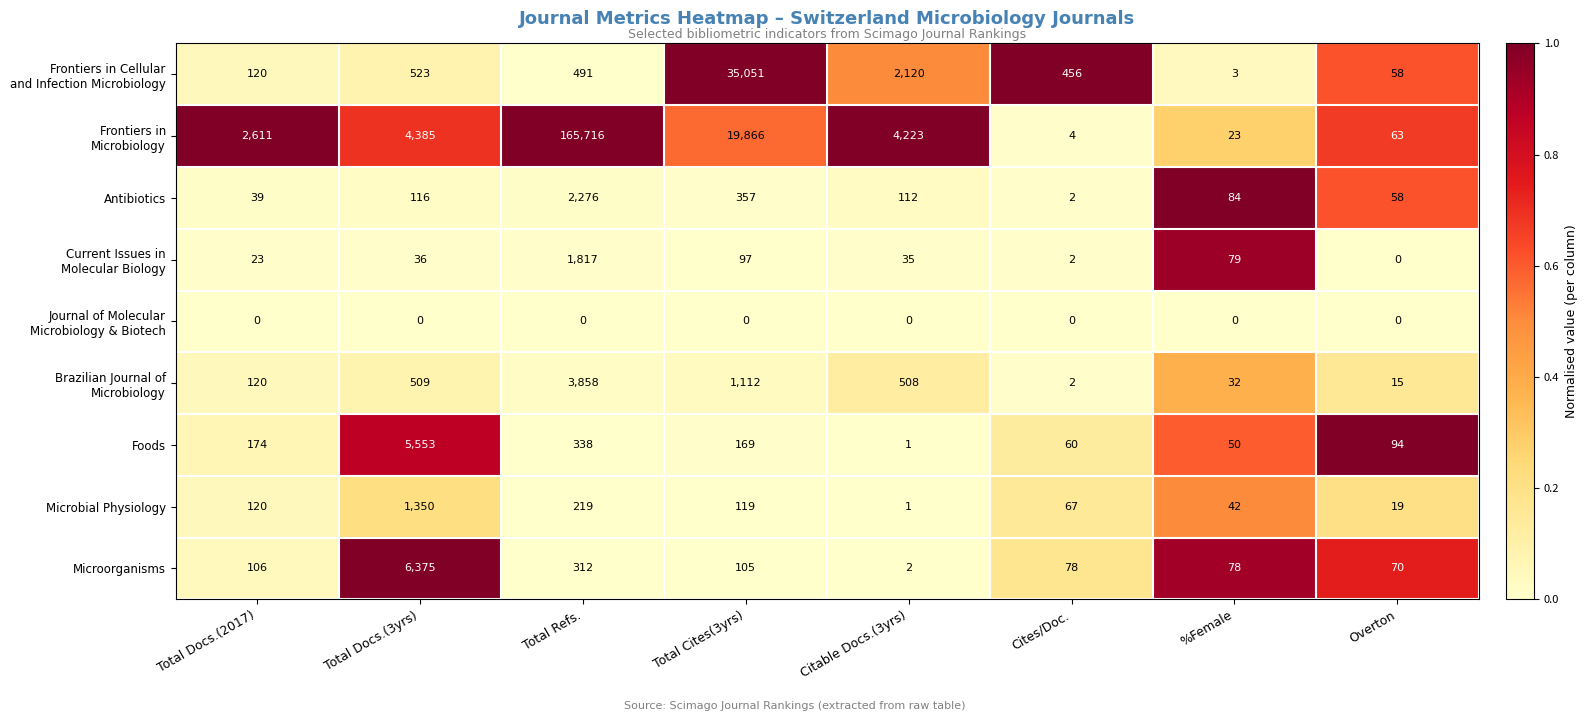

At which category is the sum across all series the highest?

Total Refs.